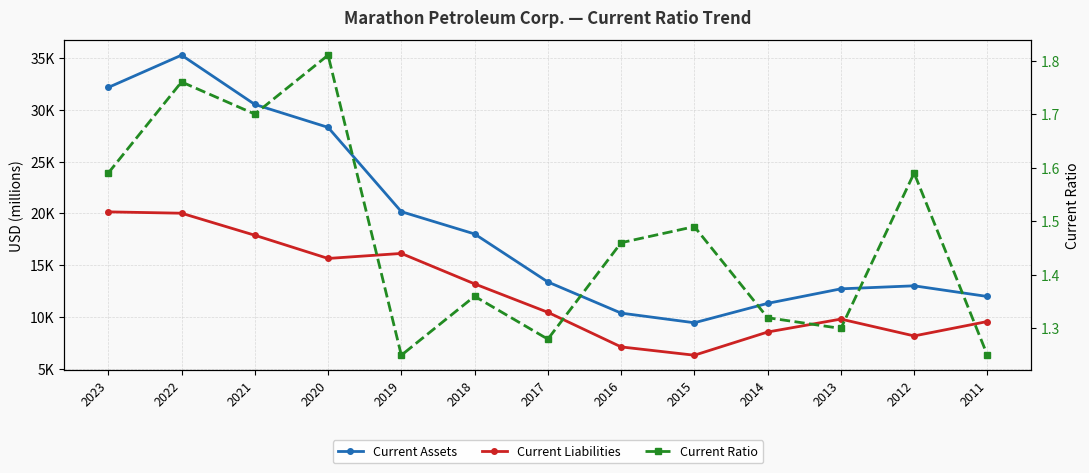

Reading left to right, extract all data points from this chart.

Current Assets: 32131.0	35242.0	30496.0	28287.0	20170.0	18023.0	13401.0	10401.0	9471.0	11339.0	12737.0	13029.0	12001.0
Current Liabilities: 20150.0	20020.0	17898.0	15663.0	16147.0	13216.0	10478.0	7146.0	6345.0	8579.0	9824.0	8203.0	9591.0
Current Ratio: 1.6	1.8	1.7	1.8	1.2	1.4	1.3	1.5	1.5	1.3	1.3	1.6	1.2